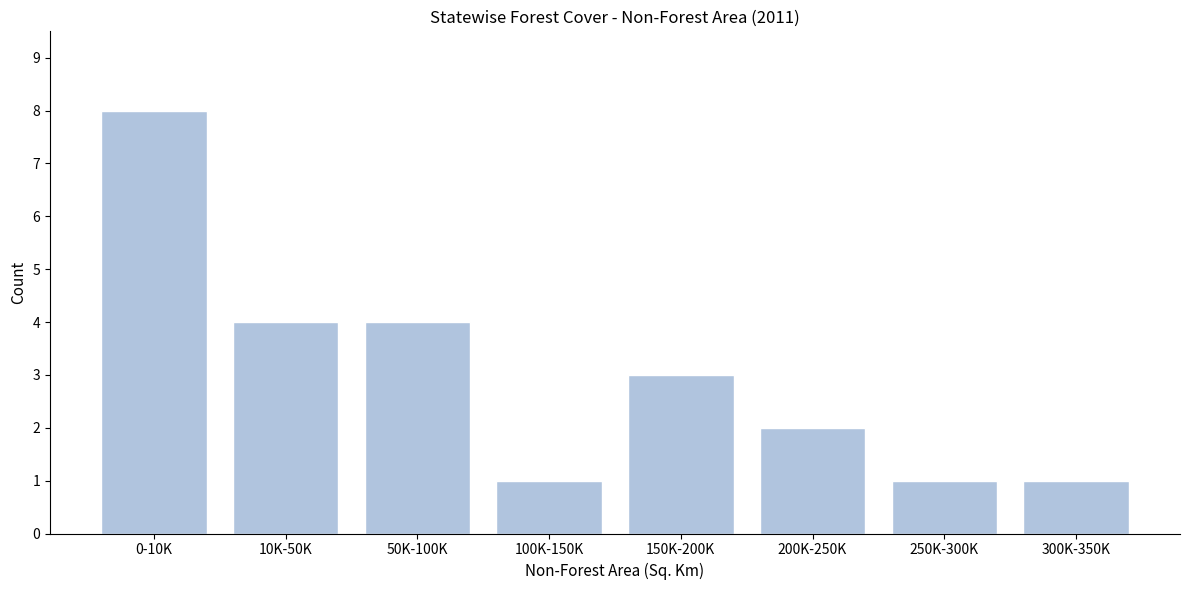

Reading right to left, what are all the values shown in this chart?

1	1	2	3	1	4	4	8